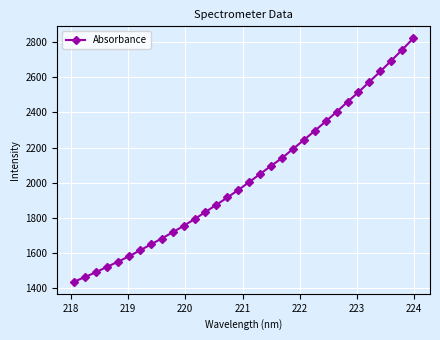

What is the difference between the maximum and minimum values?

1386.9